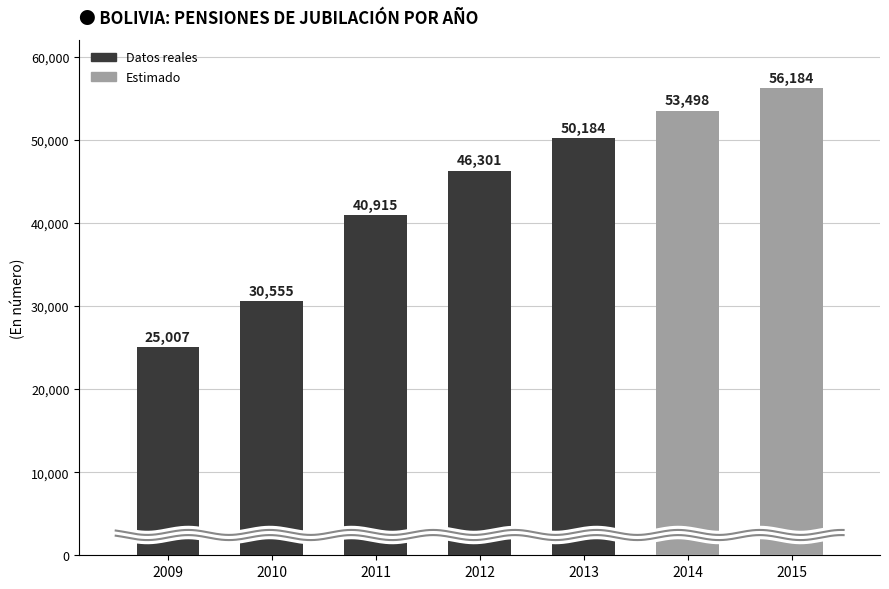

Where is the data nearest to the value 40595?

2011